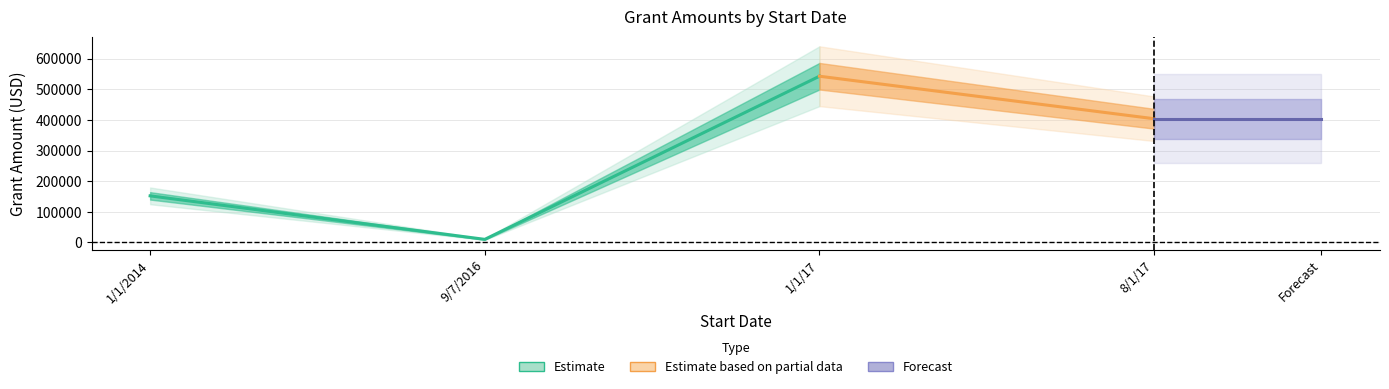

Between 1/1/2014 and 9/7/2016, which is larger?

1/1/2014